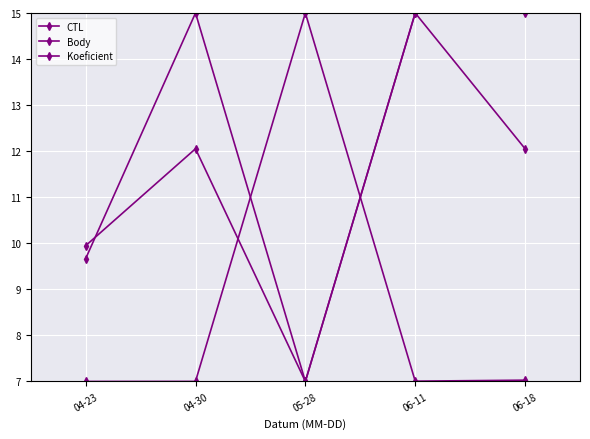

Rank the series by their maximum value, from lowest to highest.

CTL, Body, Koeficient